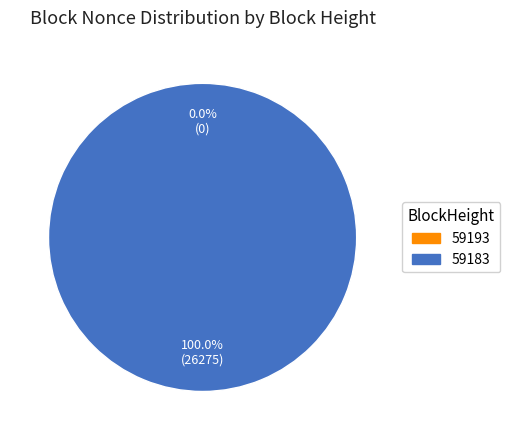

What is the majority slice?

59183